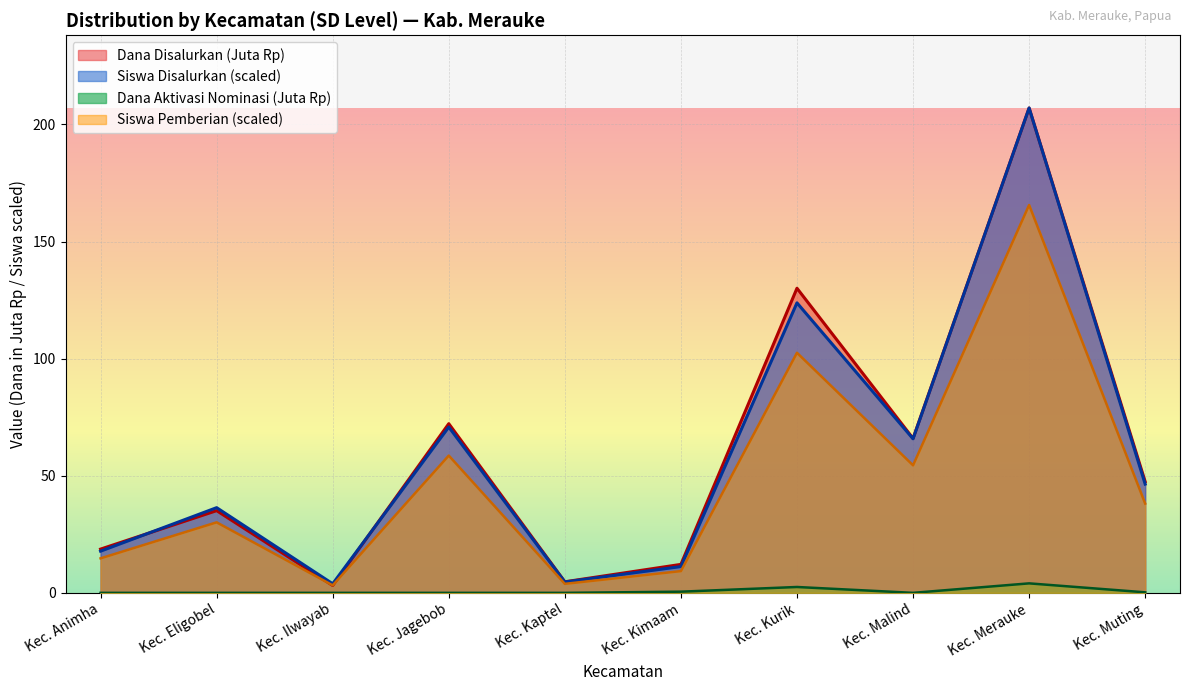

What position from the right is Kec. Merauke?

2